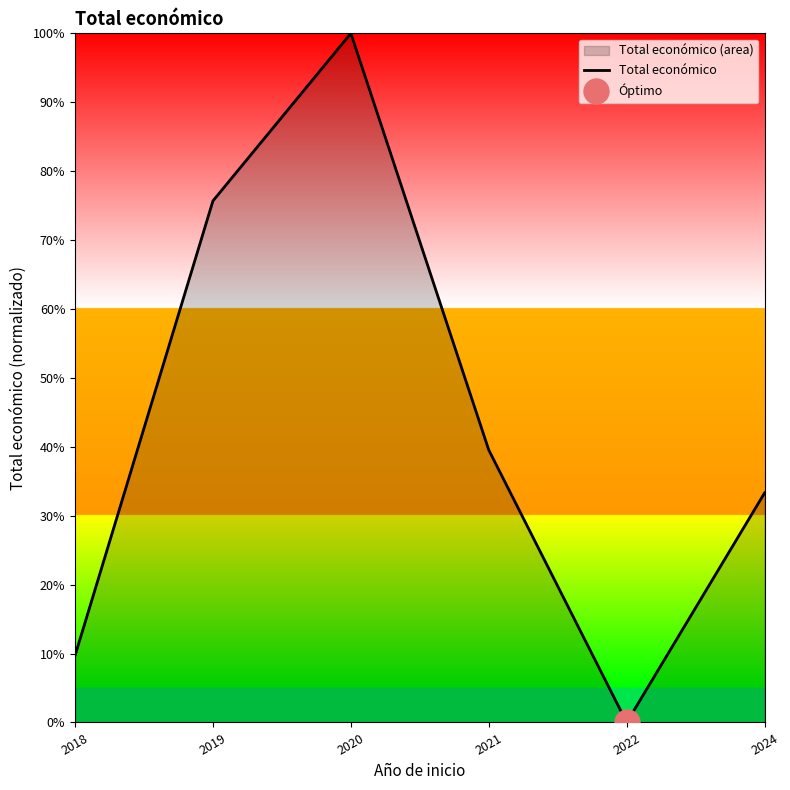

Reading left to right, list all the values displayed in this chart.

9.7	75.7	100.0	39.5	0.0	33.3